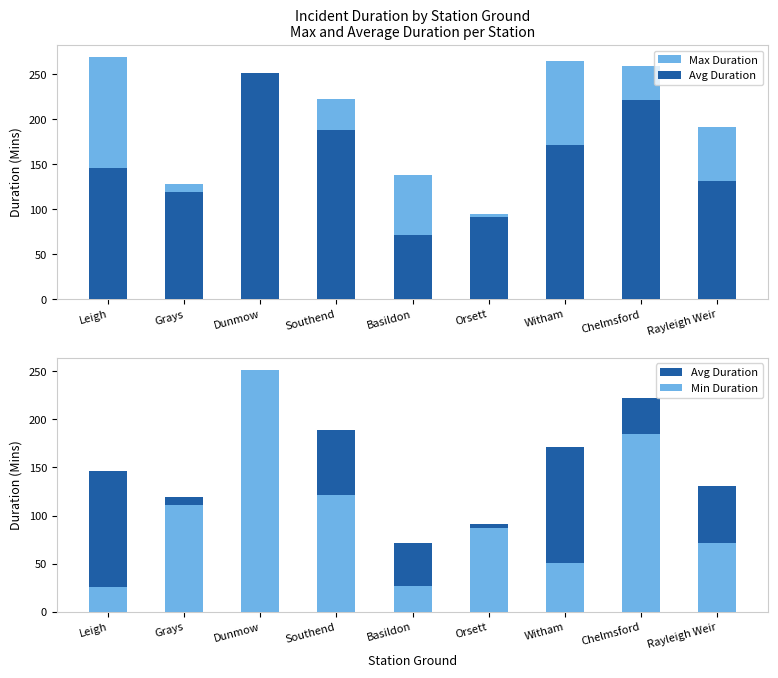

Reading left to right, list all the values displayed in this chart.

Max Duration: Leigh=269.0	Grays=128.0	Dunmow=252.0	Southend=223.0	Basildon=138.0	Orsett=95.0	Witham=265.0	Chelmsford=259.0	Rayleigh Weir=191.0
Avg Duration: Leigh=146.2	Grays=119.7	Dunmow=251.5	Southend=188.7	Basildon=71.3	Orsett=91.0	Witham=171.6	Chelmsford=222.0	Rayleigh Weir=131.0
Min Duration: Leigh=26.0	Grays=111.0	Dunmow=251.0	Southend=121.0	Basildon=27.0	Orsett=87.0	Witham=51.0	Chelmsford=185.0	Rayleigh Weir=71.0